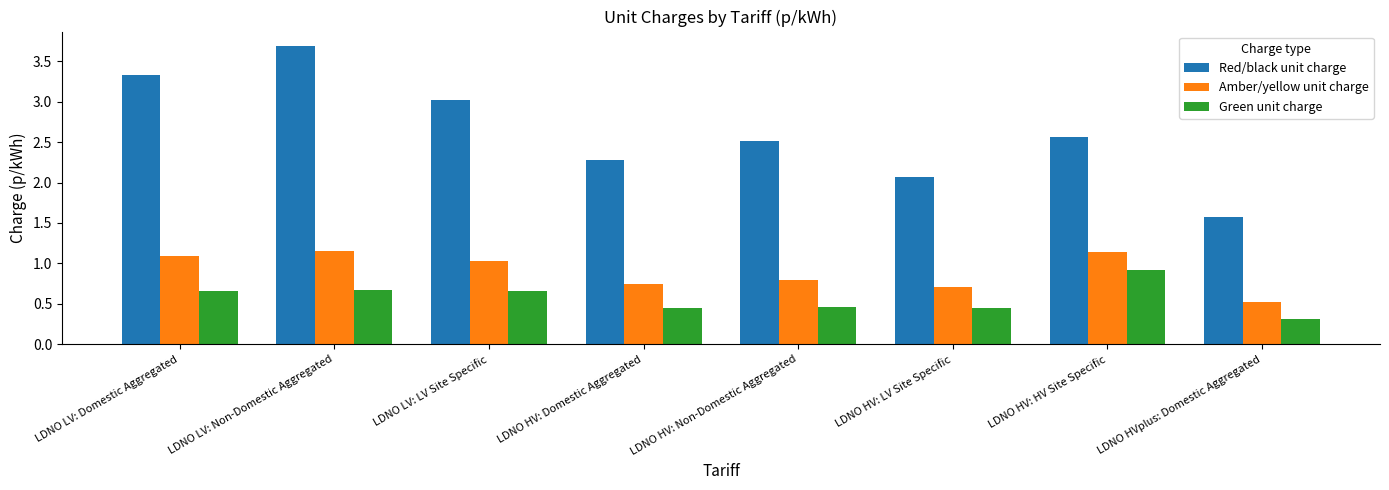

At how many categories does at least one series exceed 1?

8